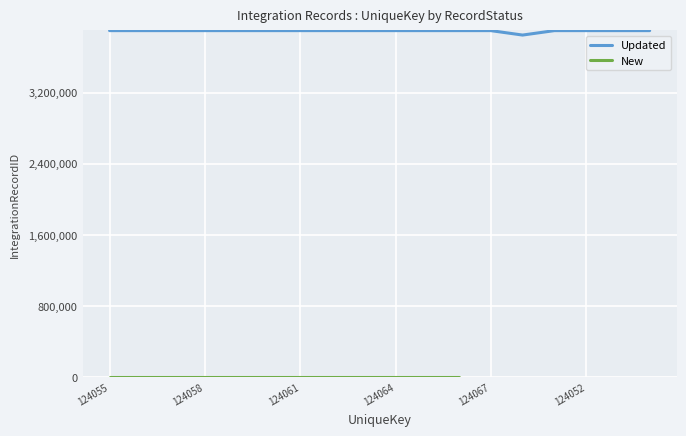

Reading left to right, what are all the values shown in this chart?

3895534	3895535	3895536	3895537	3895538	3895539	3895540	3895541	3895542	3895543	3895544	3895545	3895546	3845642	3895530	3895531	3895532	3895533